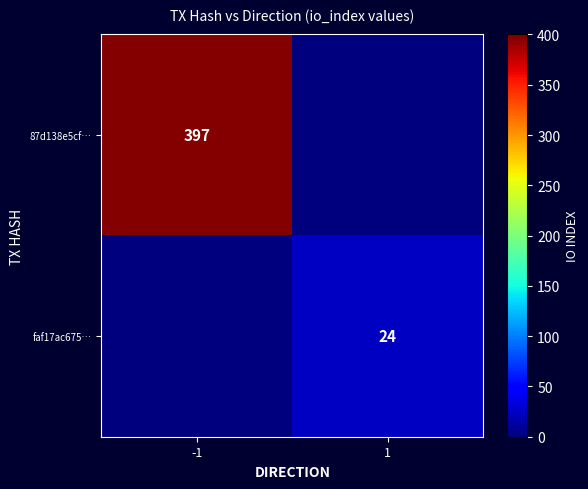

Is the value of faf17ac675… at 1 greater than the value of 87d138e5cf… at -1?

No